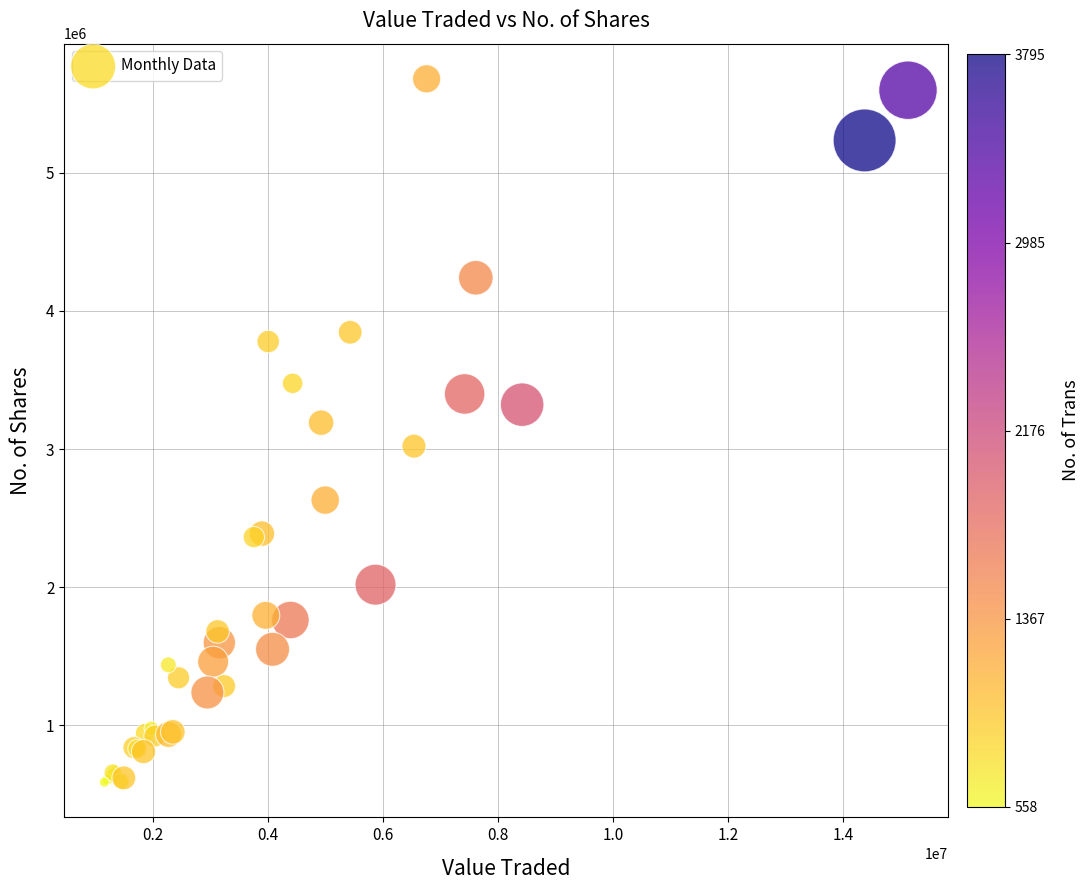

What Y value in the scatter plot is closest to 3134173?

3190900